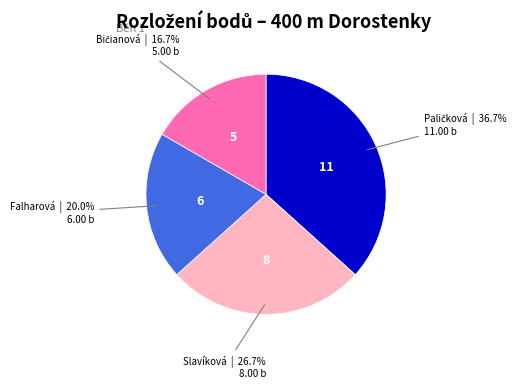

Is there any slice that represents more than half of the pie?

No